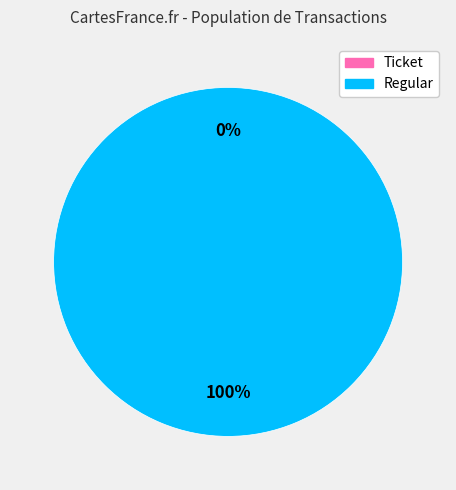

The Regular slice represents 92% of the pie. True or false?

False